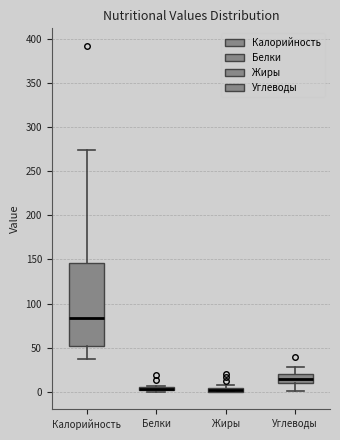

Where is the lower edge of the box for Жиры on the y-axis? The values are not printed on the chart, so give them approximately, as read against the axis.

0